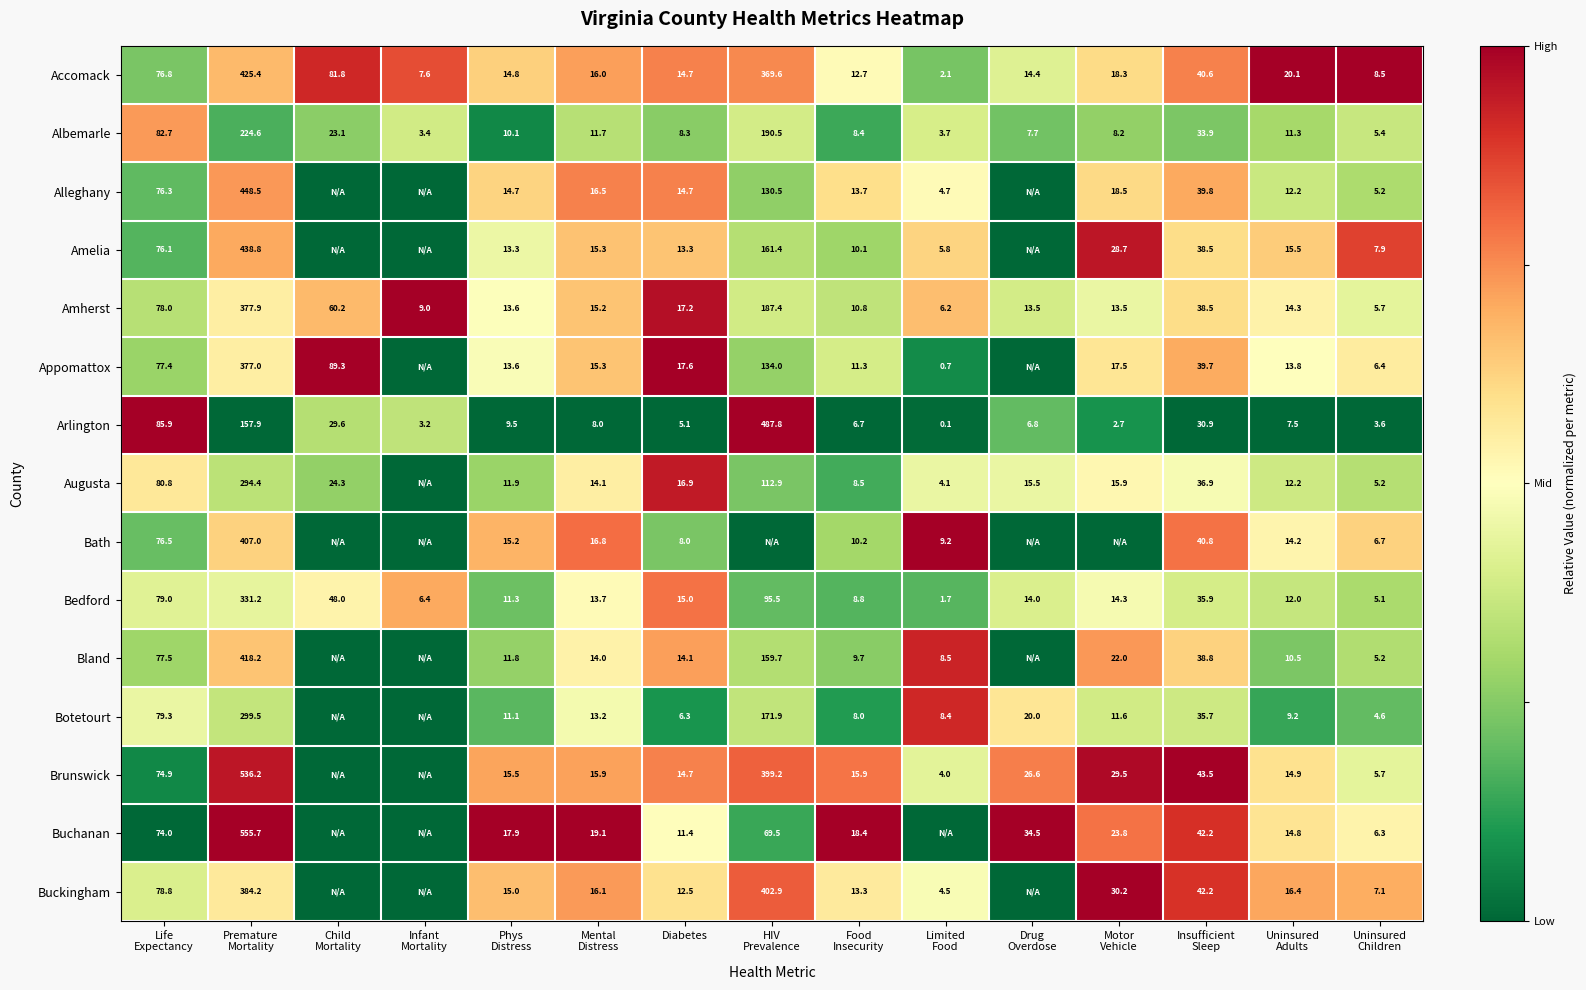

Is the value of Arlington at Motor Vehicle greater than the value of Alleghany at Infant Mortality?

Yes